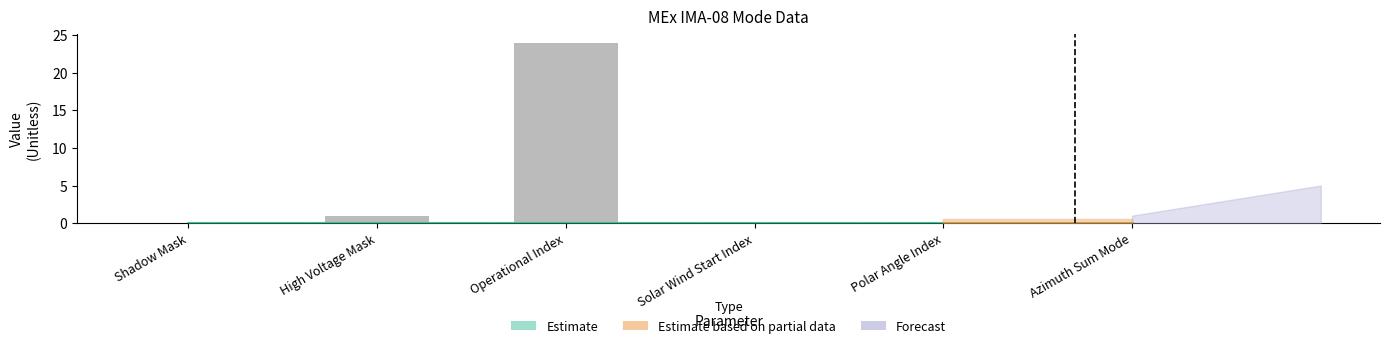

What is the sum of the values at Polar Angle Index and Operational Index?

24